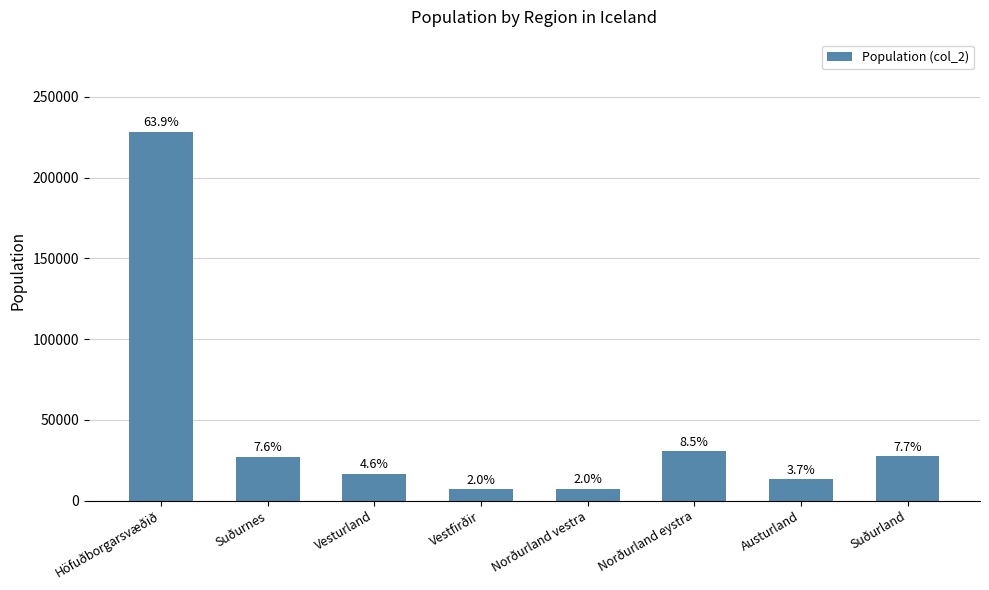

Which has a higher value, Norðurland eystra or Austurland?

Norðurland eystra